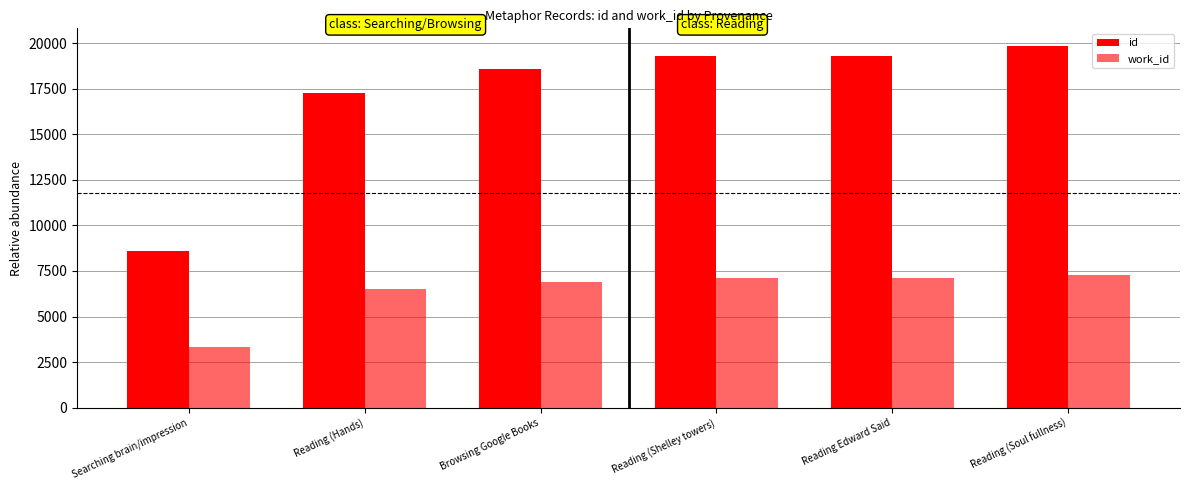

At Reading Edward Said, list the series in order from smallest to largest.

work_id, id